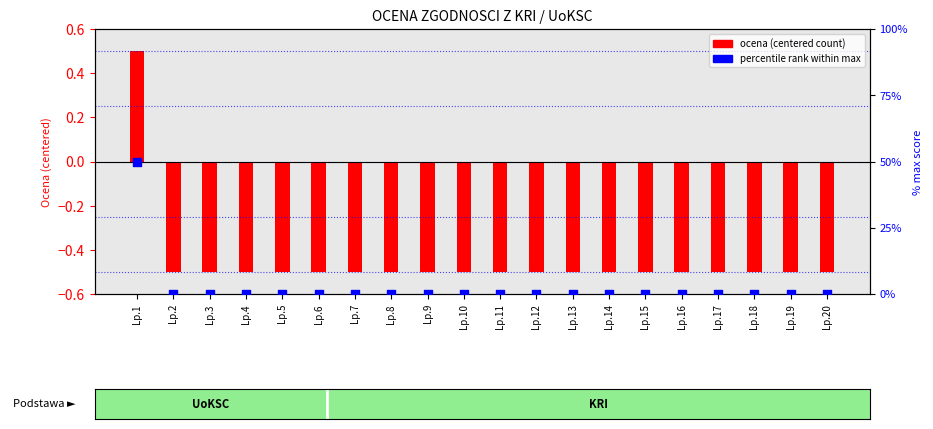

Which series has the largest total across all categories?

percentile rank